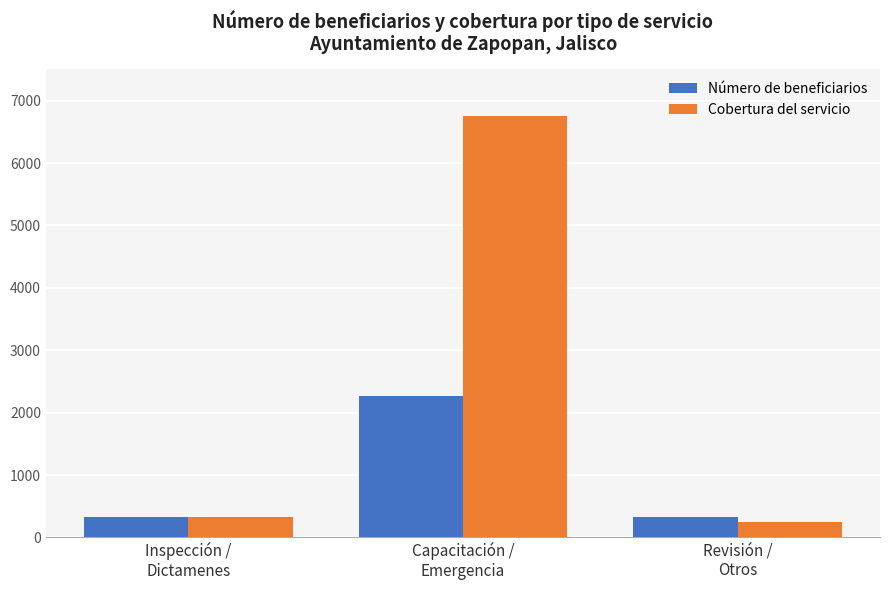

Rank the series by their maximum value, from lowest to highest.

Número de beneficiarios, Cobertura del servicio